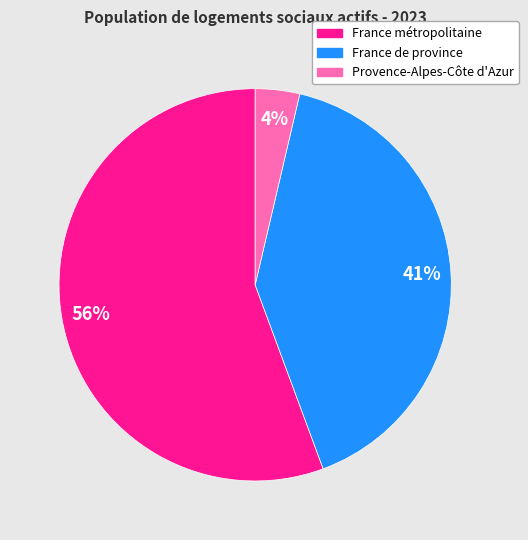

To the nearest percent, what is the average slice percentage?

33%